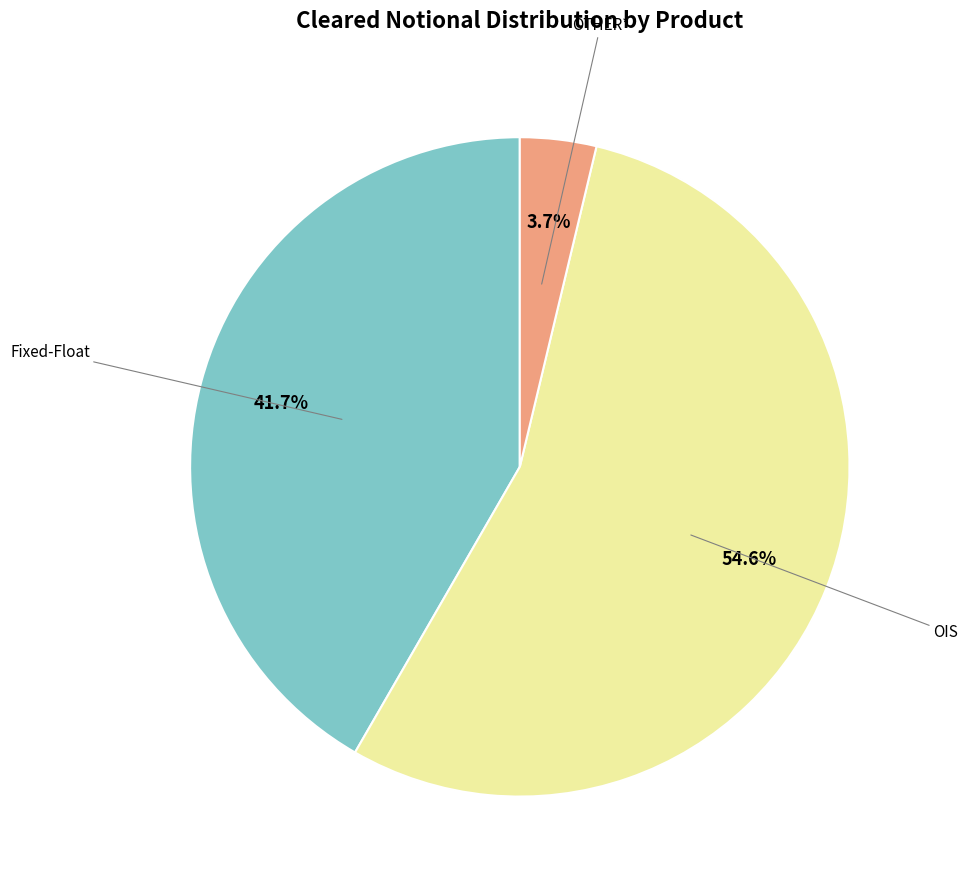

Rank the categories by value from lowest to highest.

OTHER*, Fixed-Float, OIS